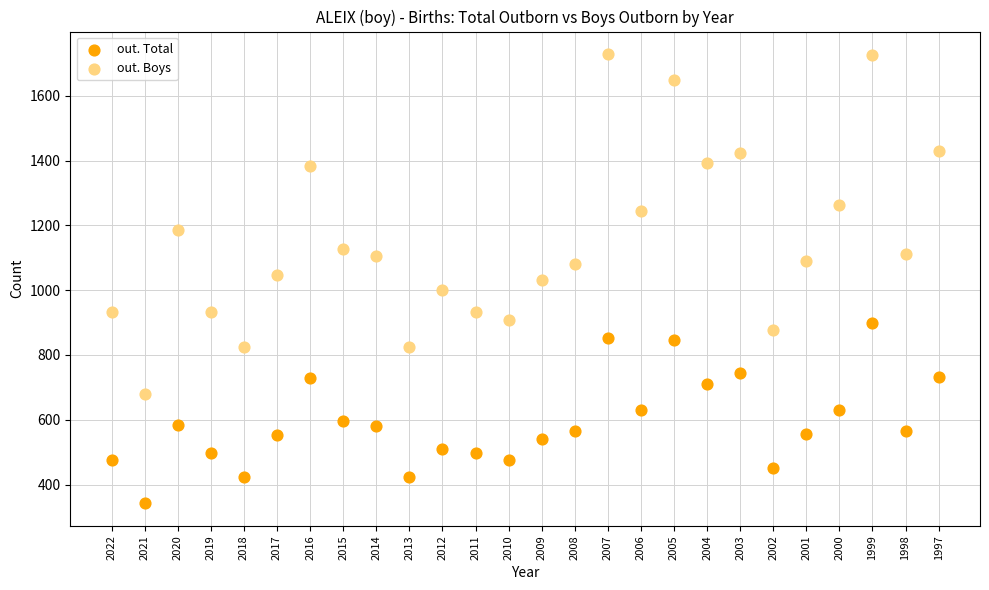

What are all the series names shown in the legend?

out. Total, out. Boys